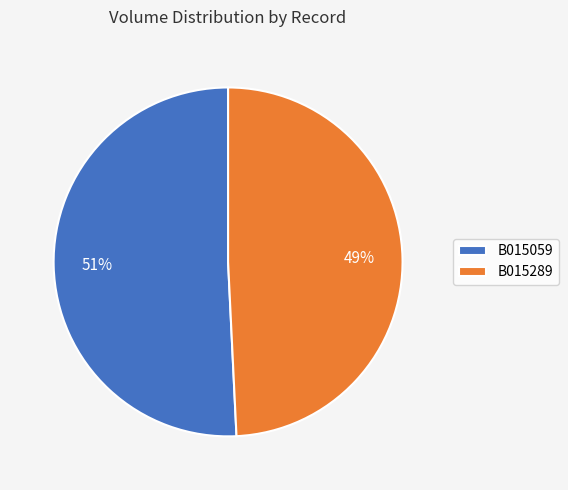

How many segments does this pie chart have?

2